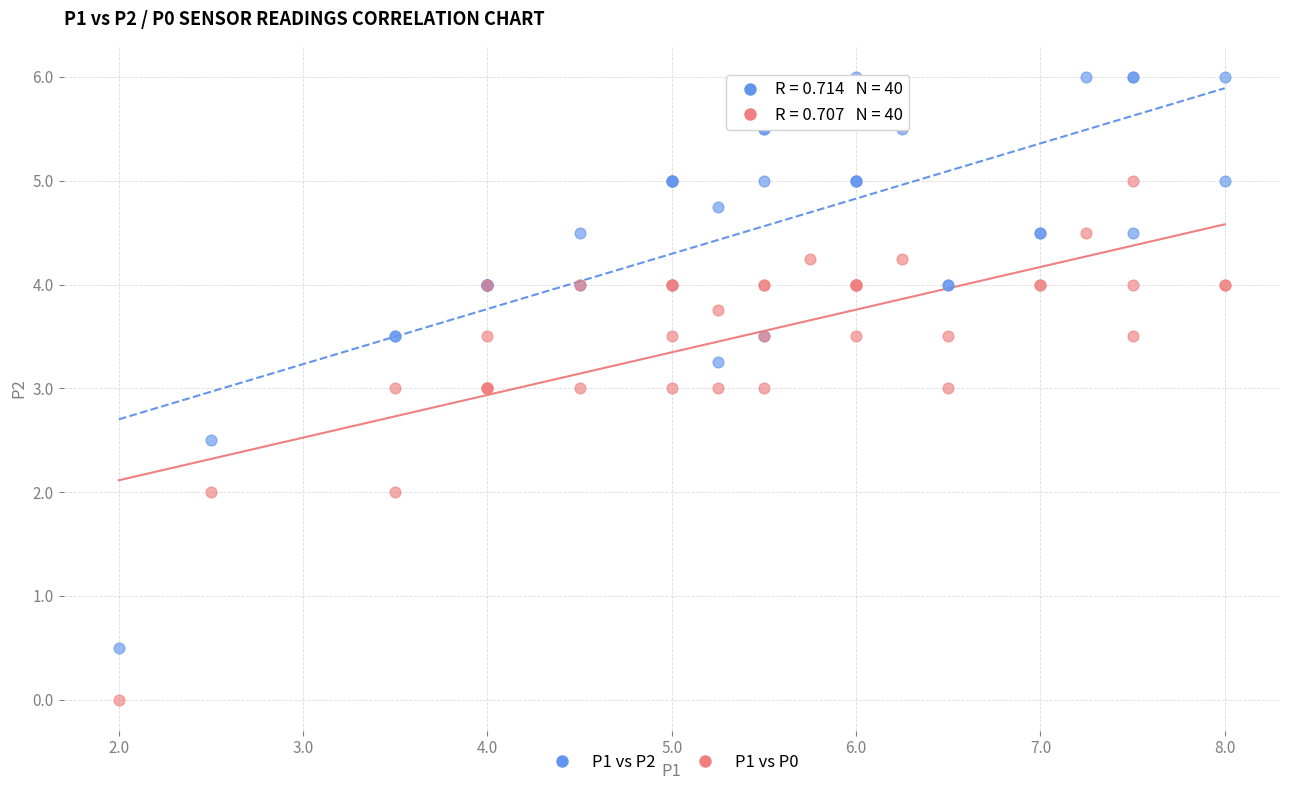

Which series has the widest spread of Y values?

P1 vs P2